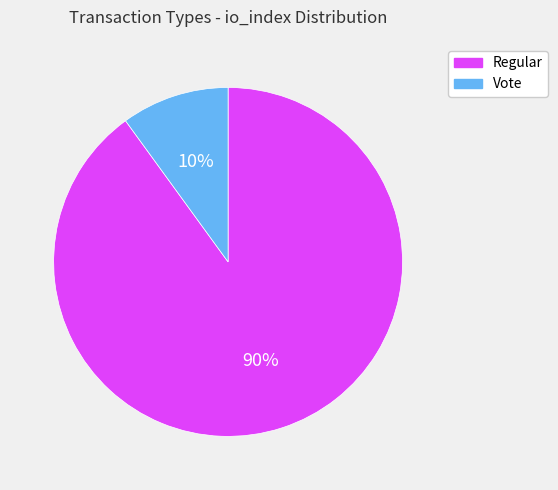

Is it true that Regular is 99% of the pie?

False